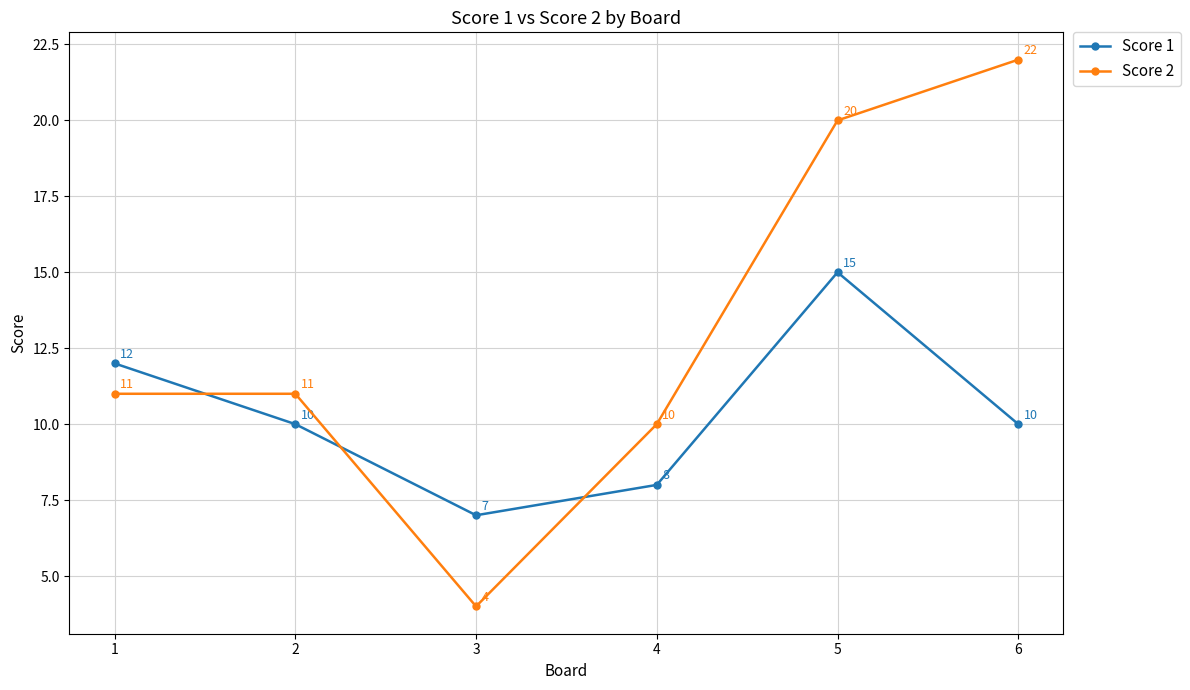

The Score 1 series shows 10 at 2. True or false?

True